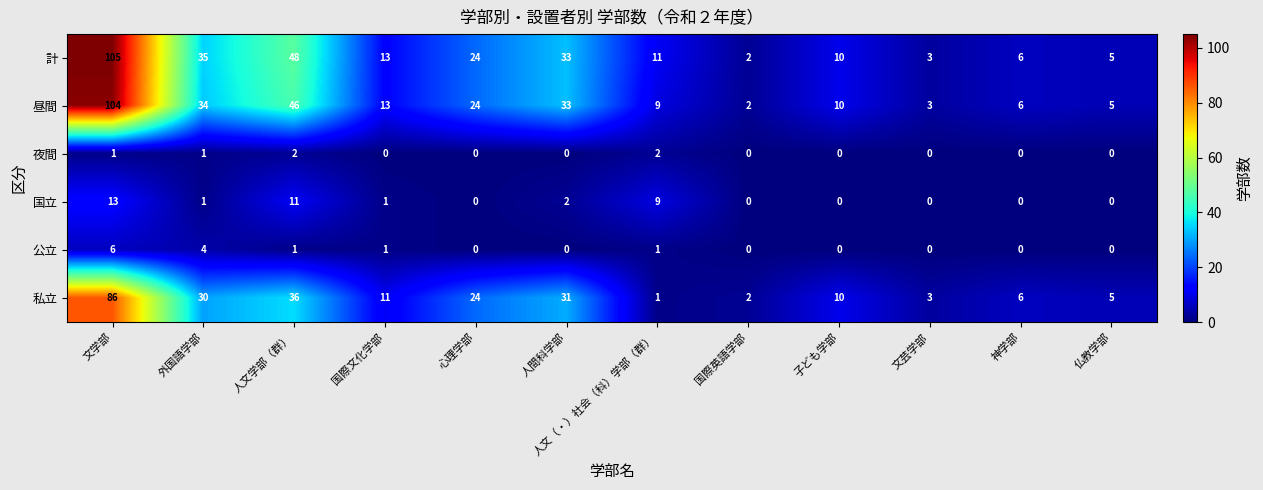

What is the total value across all series at 仏教学部?

15